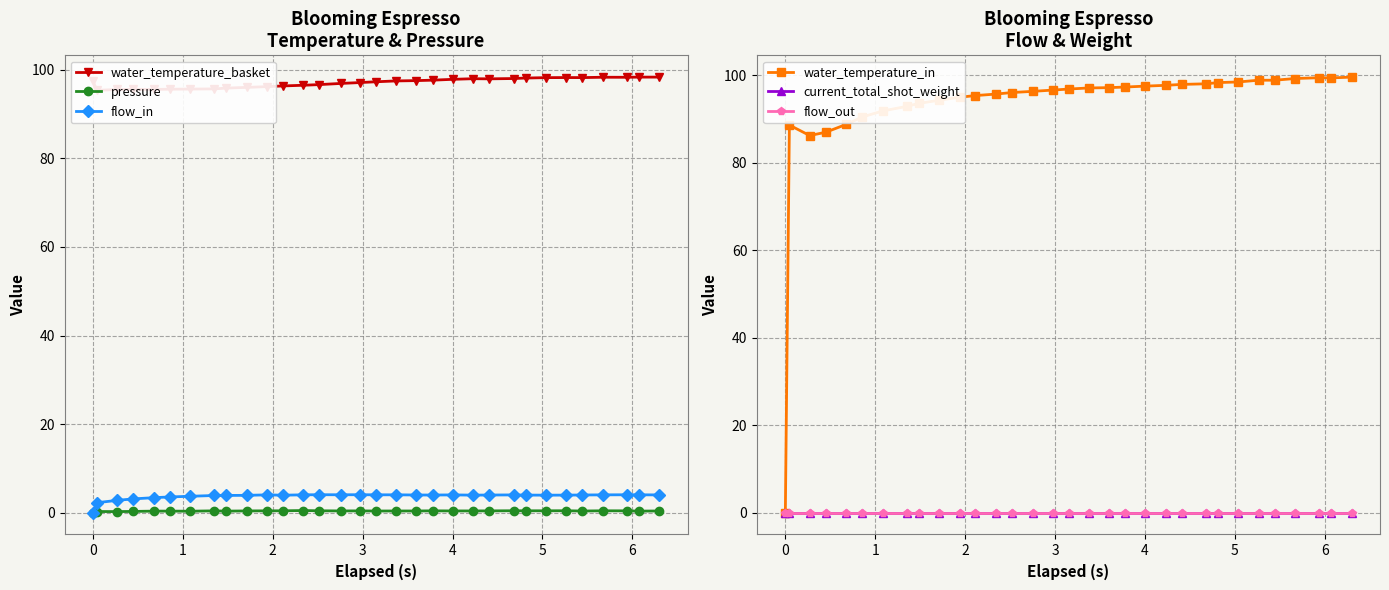

What is the value of the flow_in point at the 5th from the left?

3.4